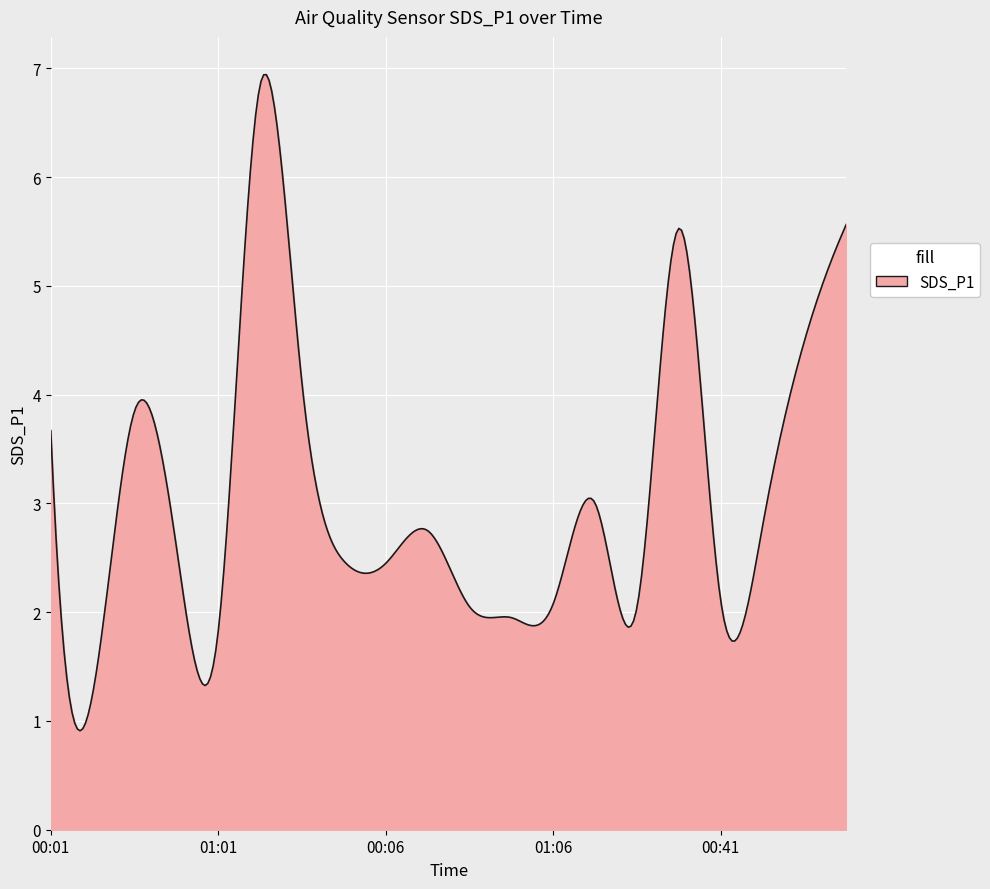

Does the chart have visible grid lines?

Yes